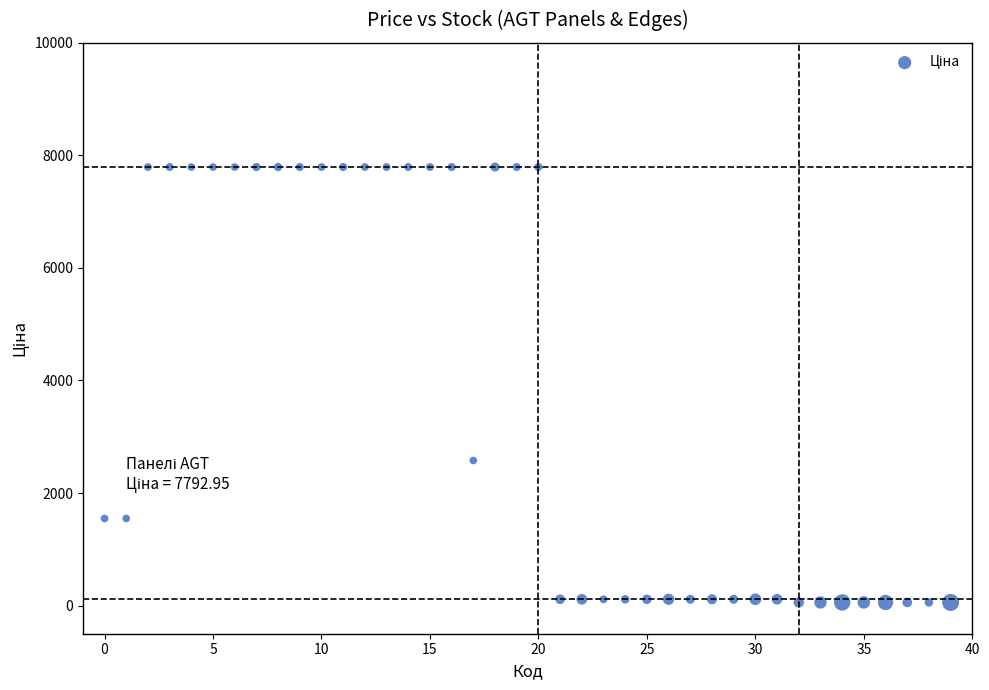

What Y value in the scatter plot is closest to 3924?

2578.7